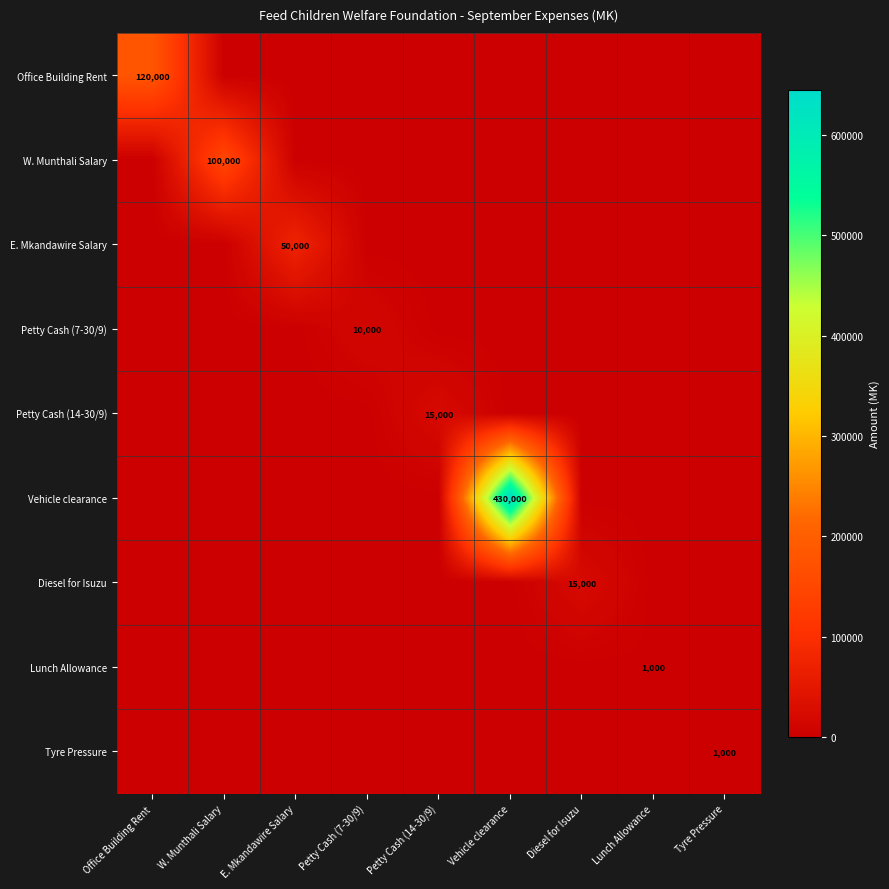

True or false: Office Building Rent has a value of 120000 at Office Building Rent.

True